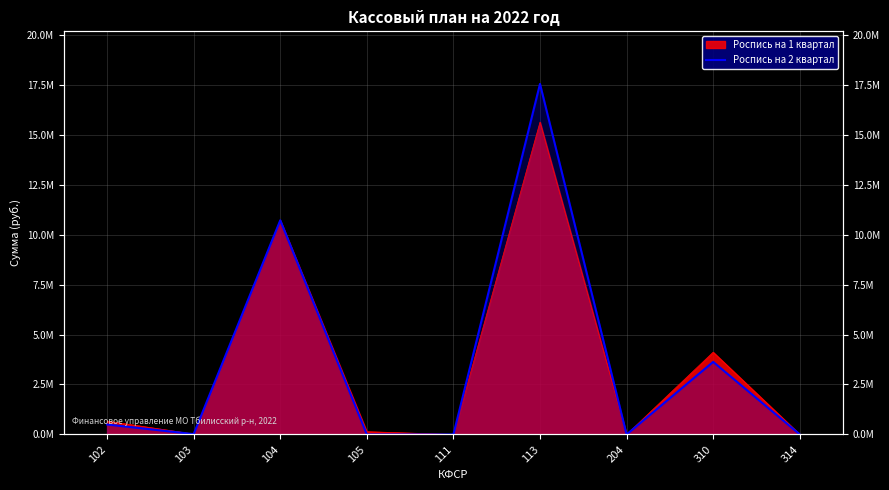

How many points are higher than both their immediate neighbors (excluding endpoints)?

3